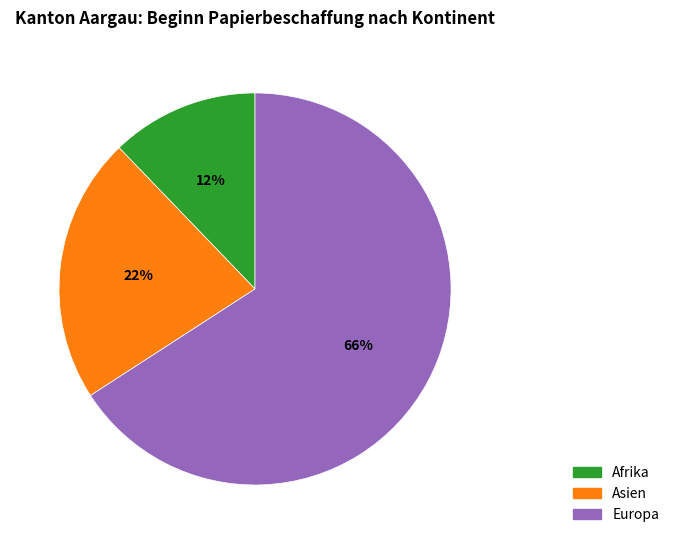

To the nearest percent, what is the difference between the largest and smallest slice percentages?

54%